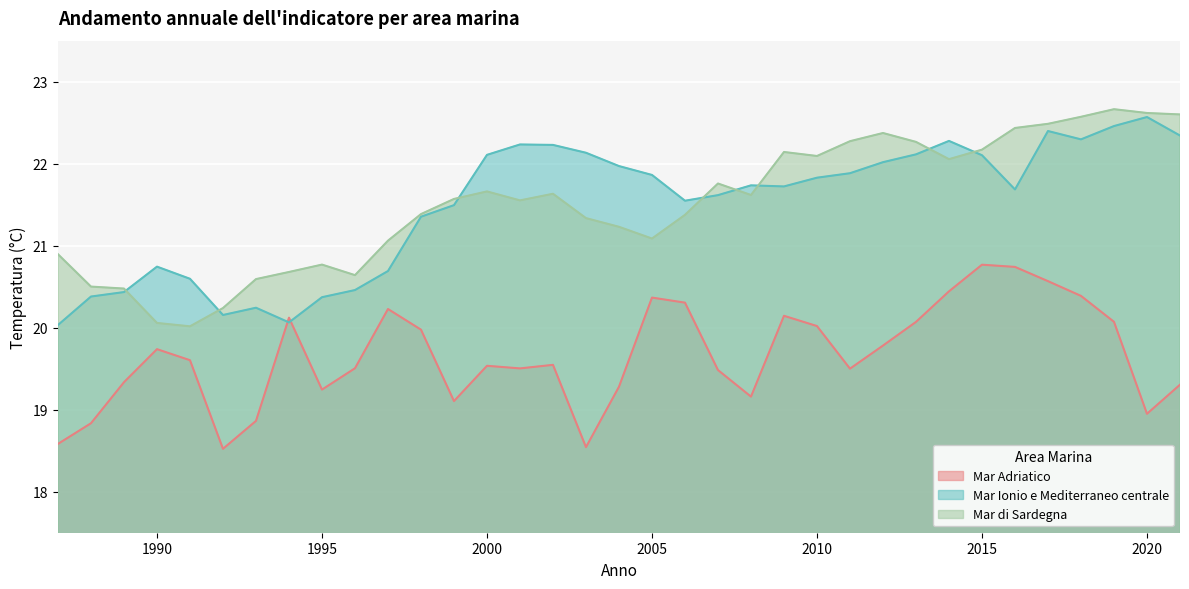

What is the average value of the Mar Adriatico series?

19.7